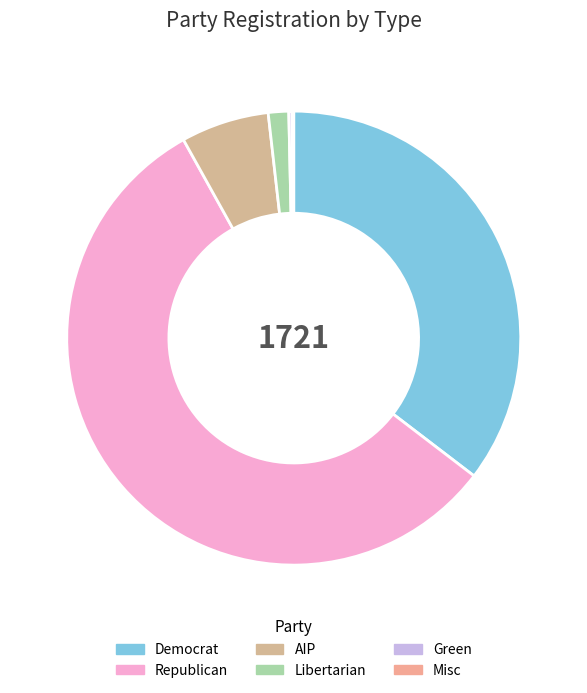

Which slice is the largest?

Republican